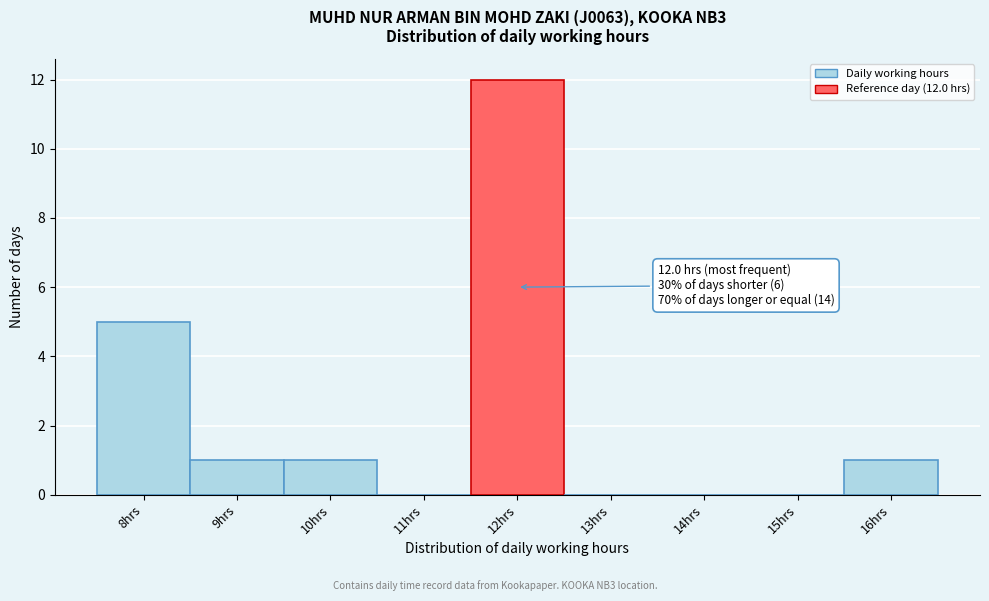

Which range on the x-axis has the tallest bar?

11.5 to 12.5